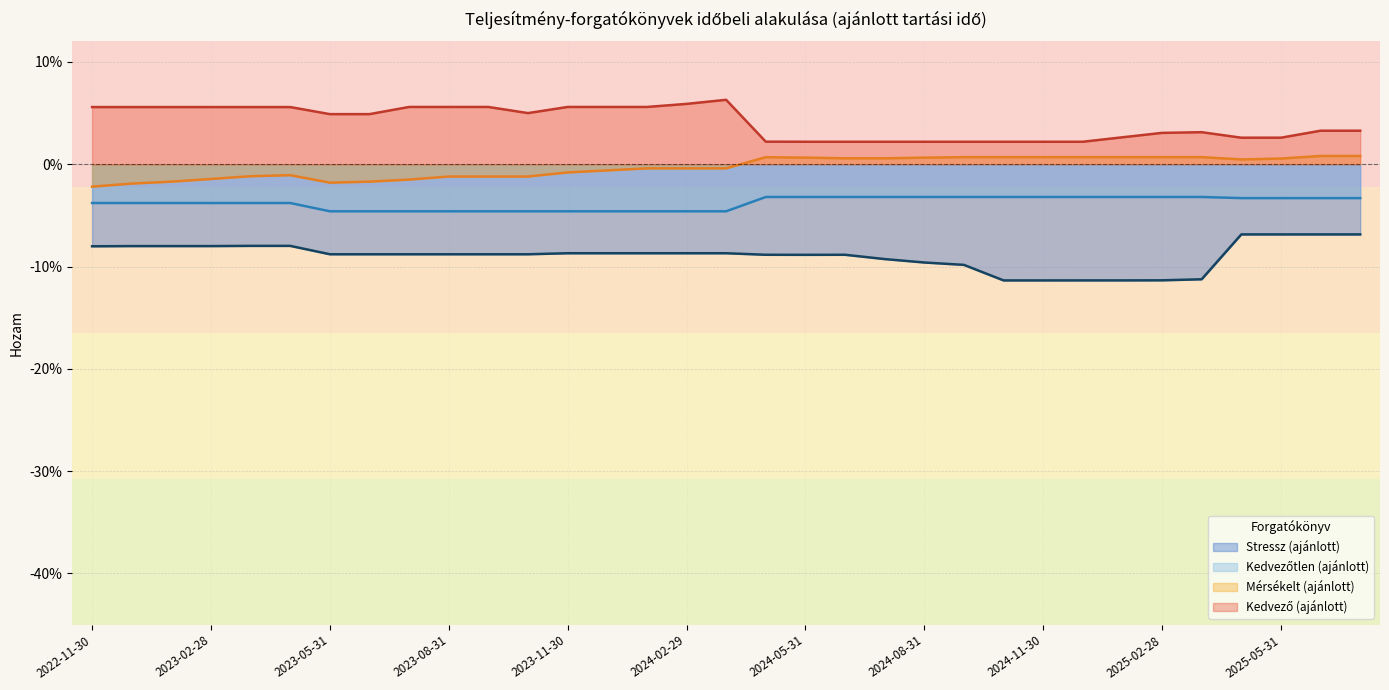

At which label does Kedvezőtlen (ajánlott) reach its minimum?

2023-05-31